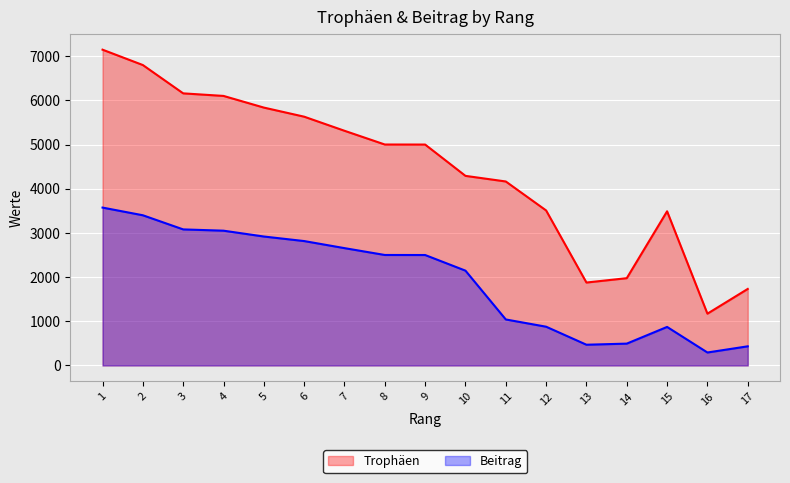

Reading left to right, extract all data points from this chart.

Trophäen: 1=7149	2=6801	3=6160	4=6102	5=5838	6=5632	7=5313	8=5002	9=5001	10=4292	11=4165	12=3509	13=1877	14=1976	15=3490	16=1172	17=1732
Beitrag: 1=3574	2=3400	3=3080	4=3051	5=2919	6=2816	7=2656	8=2501	9=2500	10=2146	11=1041	12=877	13=469	14=494	15=872	16=293	17=433